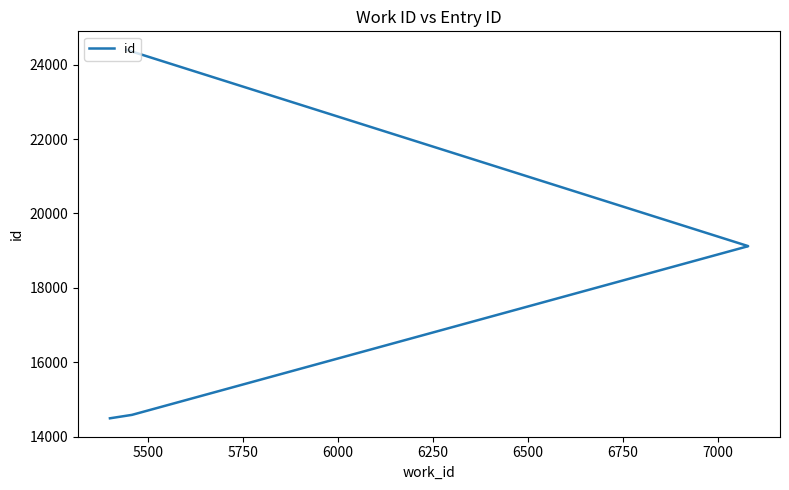

Which has a higher value, 5500 or 6000?

6000